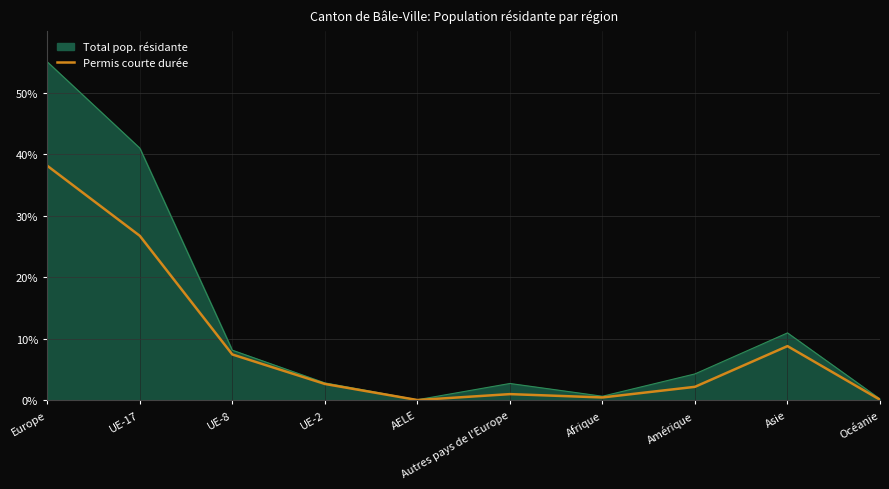

Is it true that Permis courte durée equals 4.1 at UE-8?

False